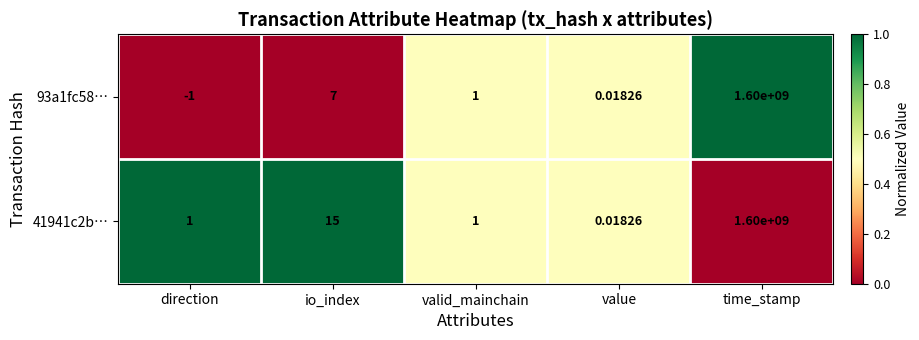

At which category does the chart reach its minimum across all series?

direction